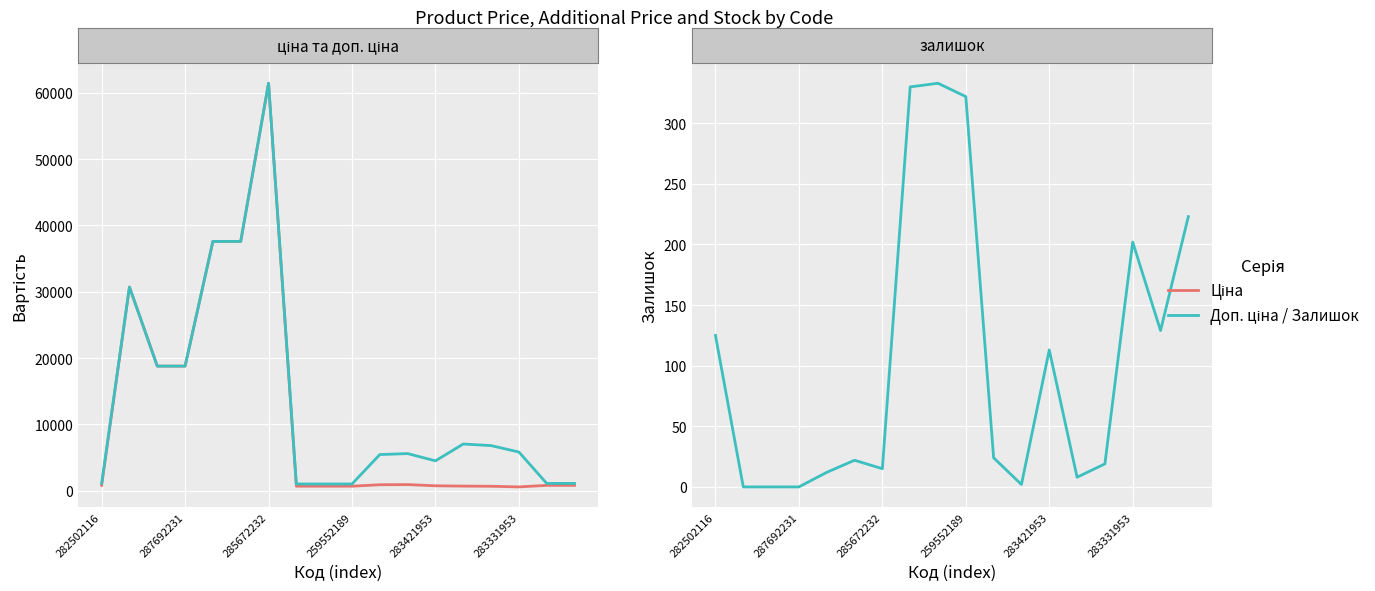

Which series has the largest total across all categories?

Доп. ціна